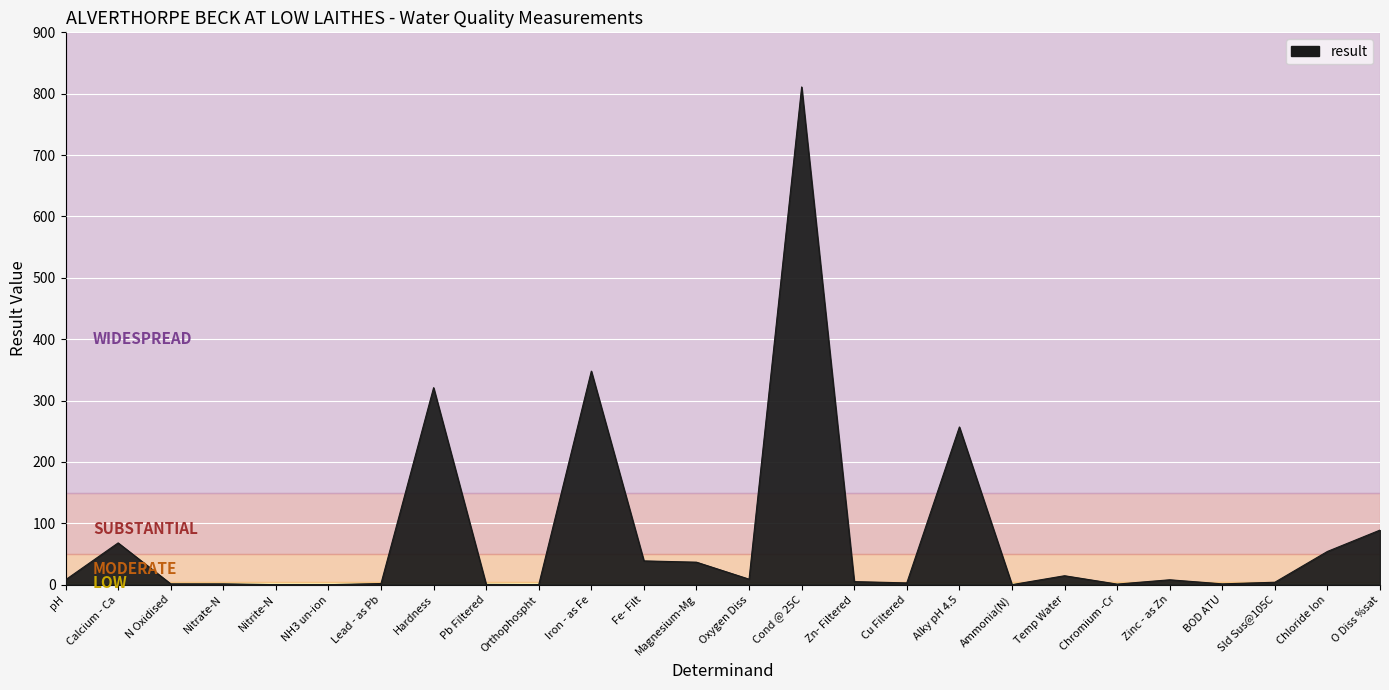

How many distinct data groups are displayed?

1